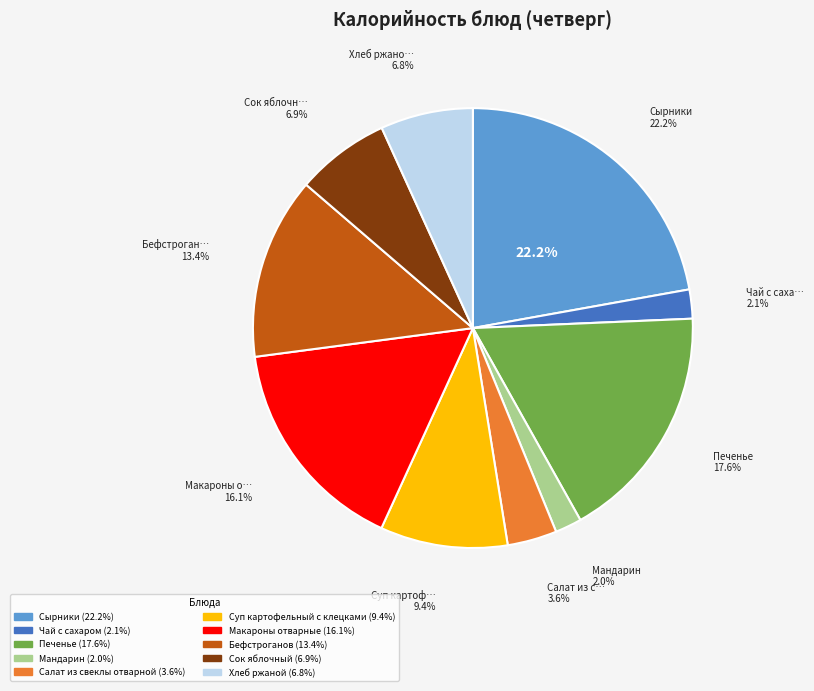

What percentage do Макароны отварные and Хлеб ржаной together represent?

22.9%